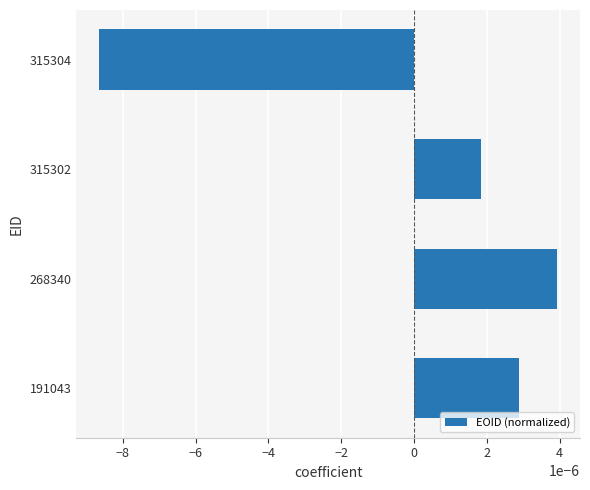

Which label corresponds to the largest value in the chart?

268340